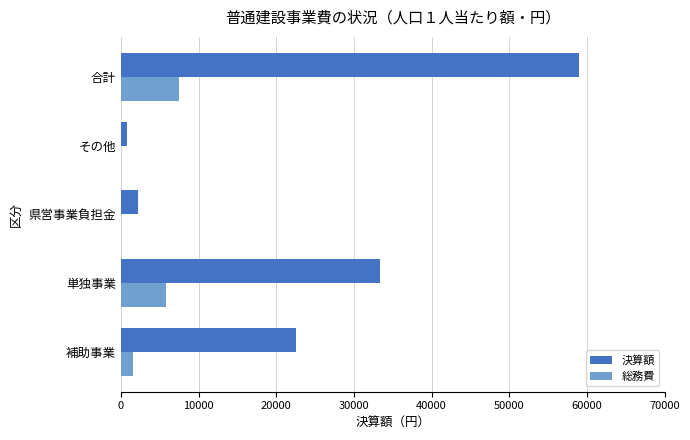

Which label corresponds to the largest value in the chart?

合計